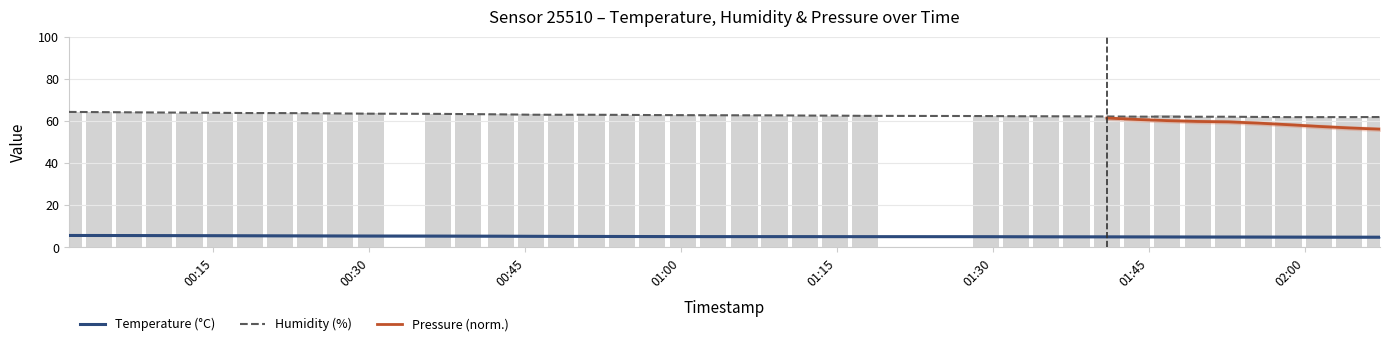

How many values in the pressure series are below 62?

7